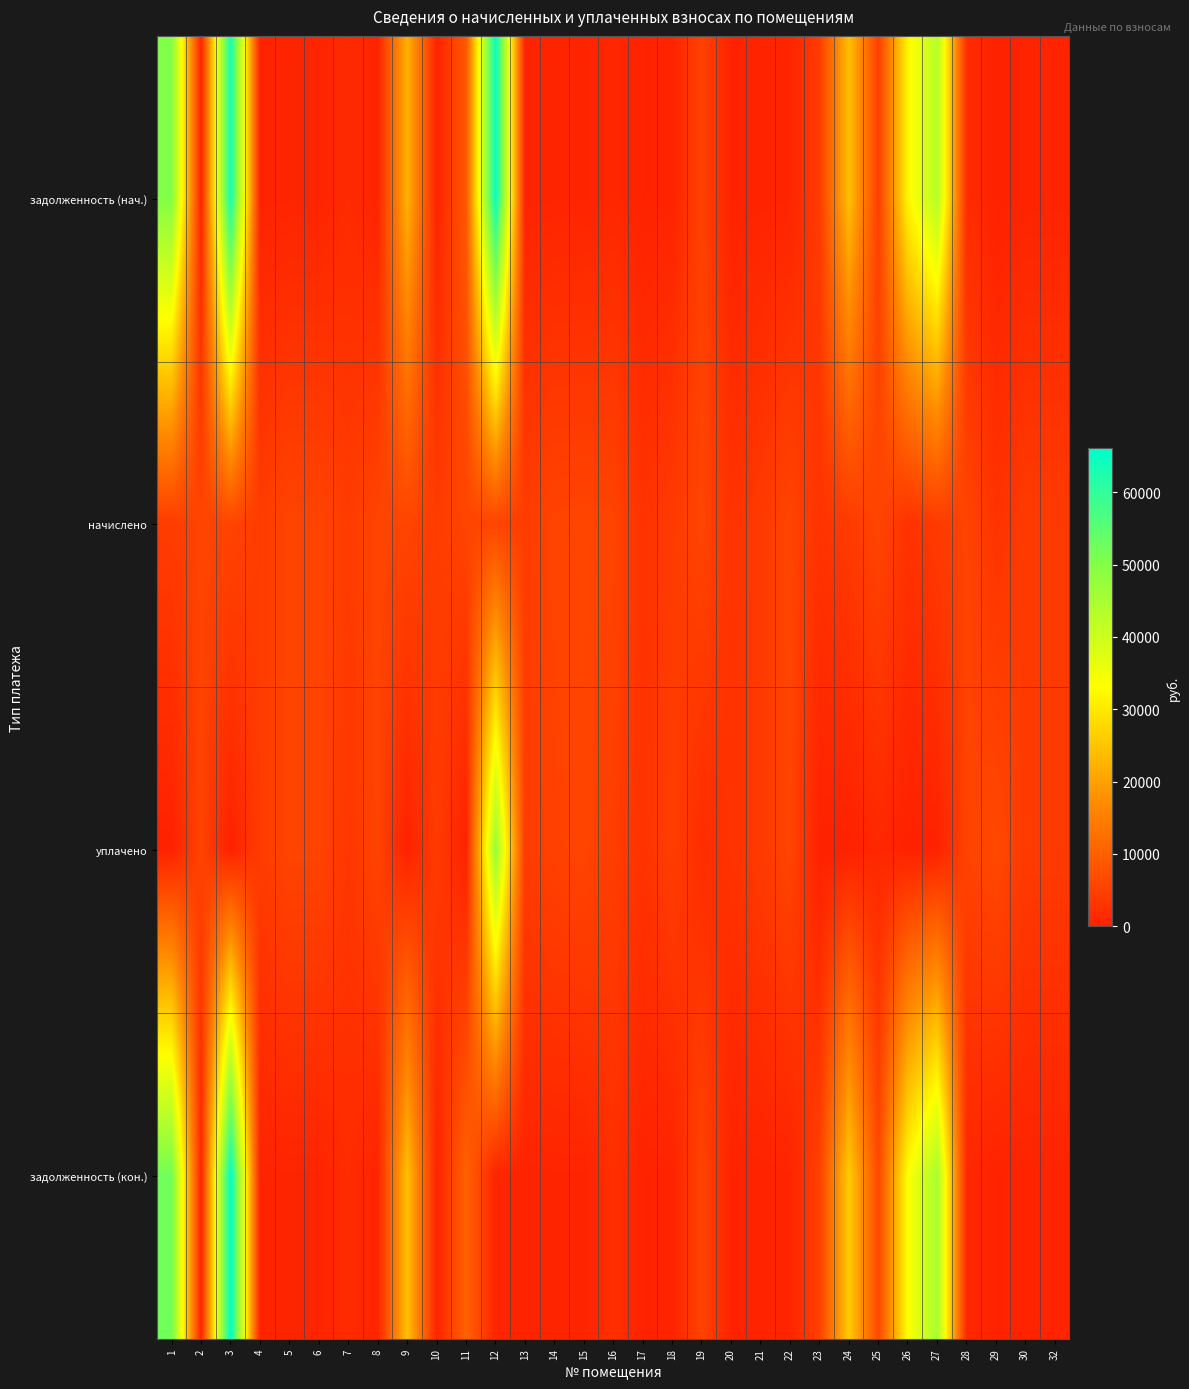

Reading left to right, extract all data points from this chart.

задолженность (нач.): 1=50153.2	2=465.7	3=63419.5	4=360.1	5=468.8	6=468.0	7=1446.1	8=468.8	9=22449.1	10=359.3	11=8740.0	12=65233.2	13=368.5	14=468.8	15=476.5	16=932.9	17=232.1	18=337.7	19=5112.3	20=234.4	21=335.4	22=474.9	23=4256.7	24=24289.5	25=4769.3	26=31760.5	27=43197.8	28=1893.7	29=0.0	30=340.0	32=339.2
начислено: 1=4339.2	2=5588.2	3=5597.5	4=4320.7	5=5625.2	6=5616.0	7=4265.2	8=5625.2	9=5717.8	10=4311.5	11=5653.0	12=5643.7	13=4422.5	14=5625.2	15=5717.8	16=5597.5	17=2784.8	18=4052.4	19=5635.4	20=2812.6	21=4024.7	22=5699.3	23=2812.6	24=4070.9	25=5699.3	26=2747.9	27=4015.3	28=5653.0	29=2784.8	30=4080.1	32=4070.9
уплачено: 1=0.0	2=5538.6	3=0.0	4=4282.4	5=5575.4	6=5566.2	7=3358.0	8=5575.4	9=0.0	10=4235.0	11=0.0	12=47243.9	13=4383.3	14=5155.3	15=5667.1	16=4515.8	17=2760.2	18=4620.0	19=1786.2	20=2787.6	21=3989.0	22=5648.8	23=0.0	24=0.0	25=1000.0	26=0.0	27=0.0	28=5419.0	29=6320.4	30=4044.0	32=4034.8
задолженность (кон.): 1=52223.9	2=465.7	3=66070.2	4=360.1	5=468.8	6=468.0	7=1695.0	8=468.8	9=24393.6	10=397.5	11=10373.4	12=628.7	13=368.5	14=468.8	15=476.5	16=2347.2	17=232.1	18=337.7	19=5431.5	20=234.4	21=335.4	22=474.9	23=5067.2	24=25845.2	25=6311.5	26=33071.8	27=45062.6	28=1025.2	29=232.1	30=340.0	32=339.2